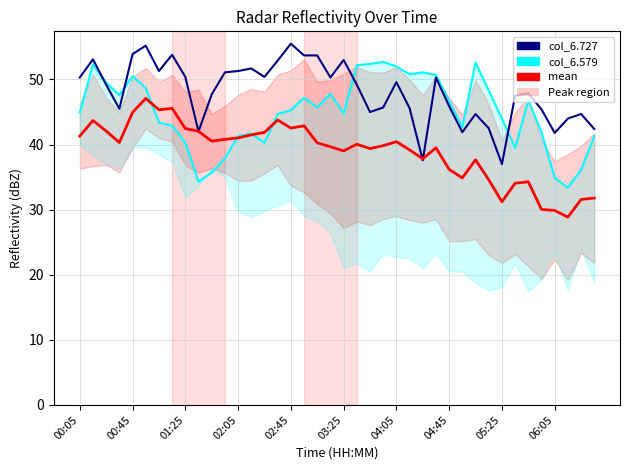

What is the minimum value shown in the chart?

28.8